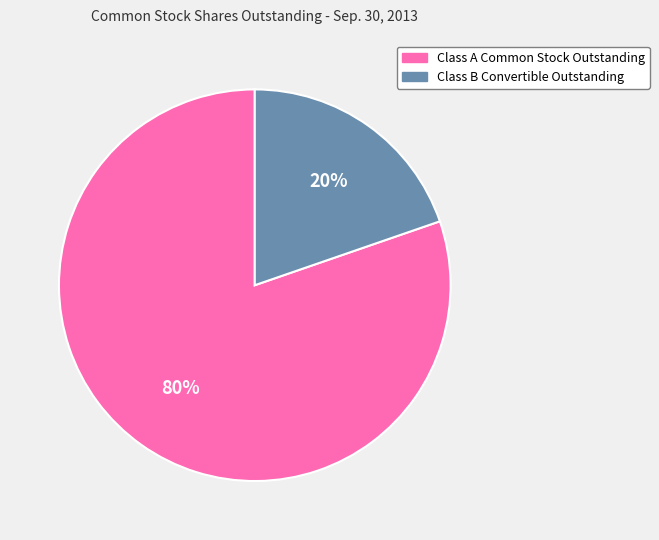

Rank the categories by value from highest to lowest.

Class A Common Stock Outstanding, Class B Convertible Outstanding